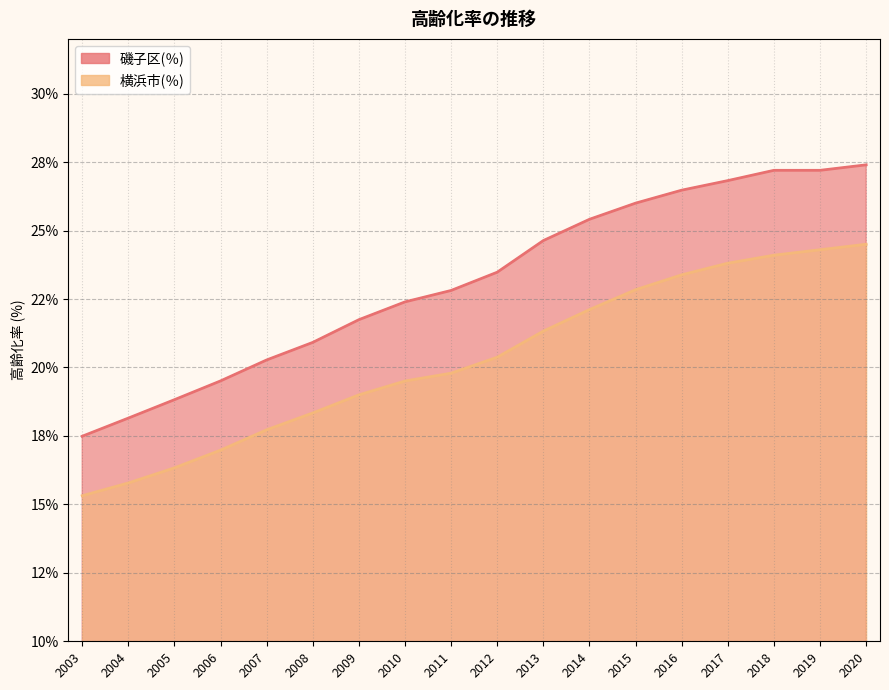

At which category is the sum across all series the highest?

2020